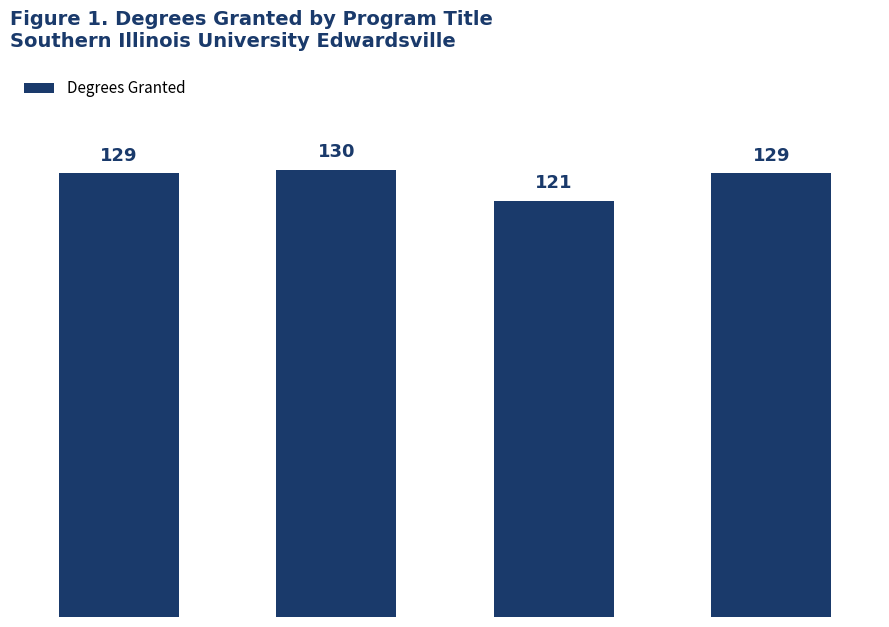

Is it true that the value at 2017 is 75?

False